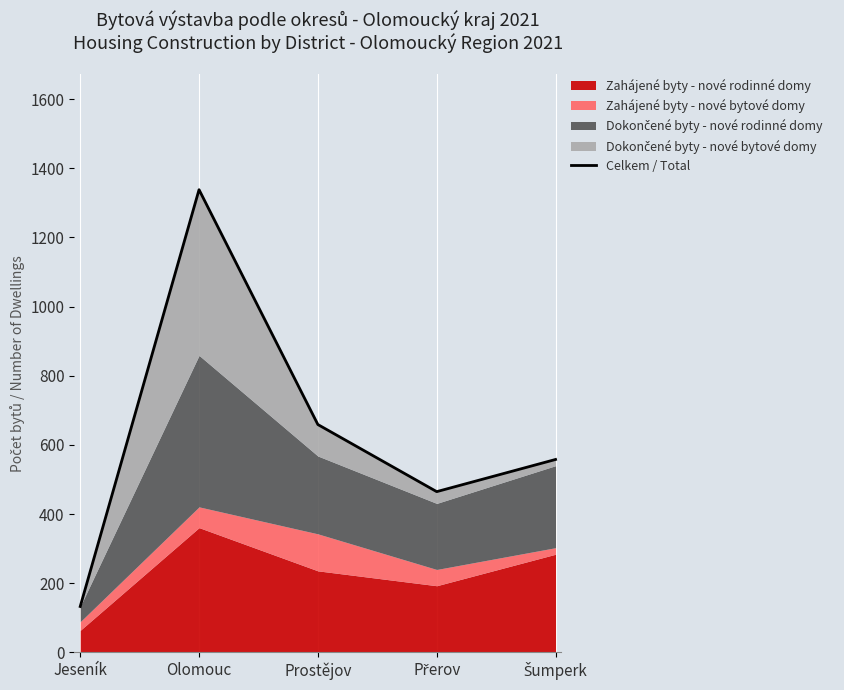

What is the greatest value displayed?

1338